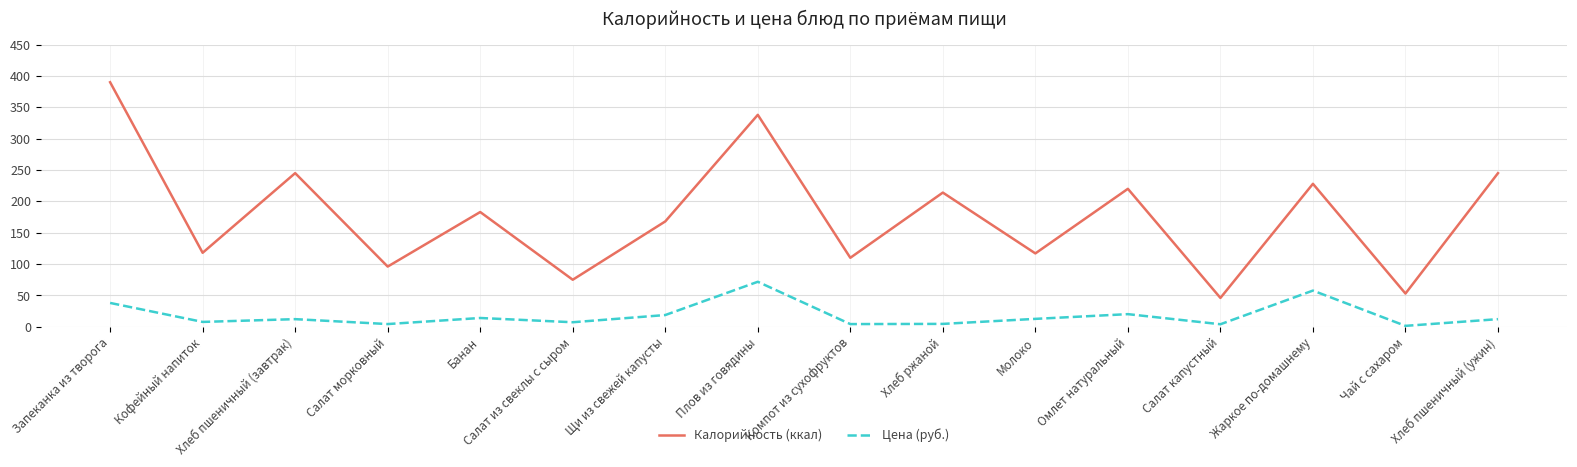

True or false: Цена (руб.) and Калорийность (ккал) intersect in this chart.

False